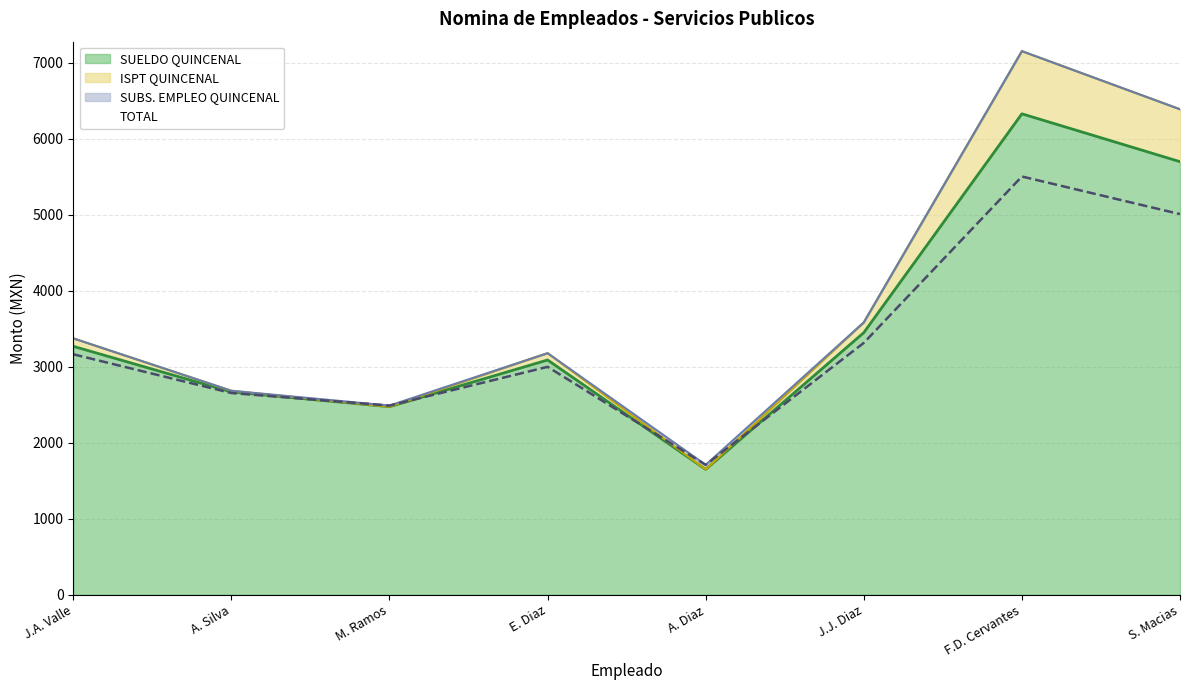

What is the highest value of the TOTAL series?

5505